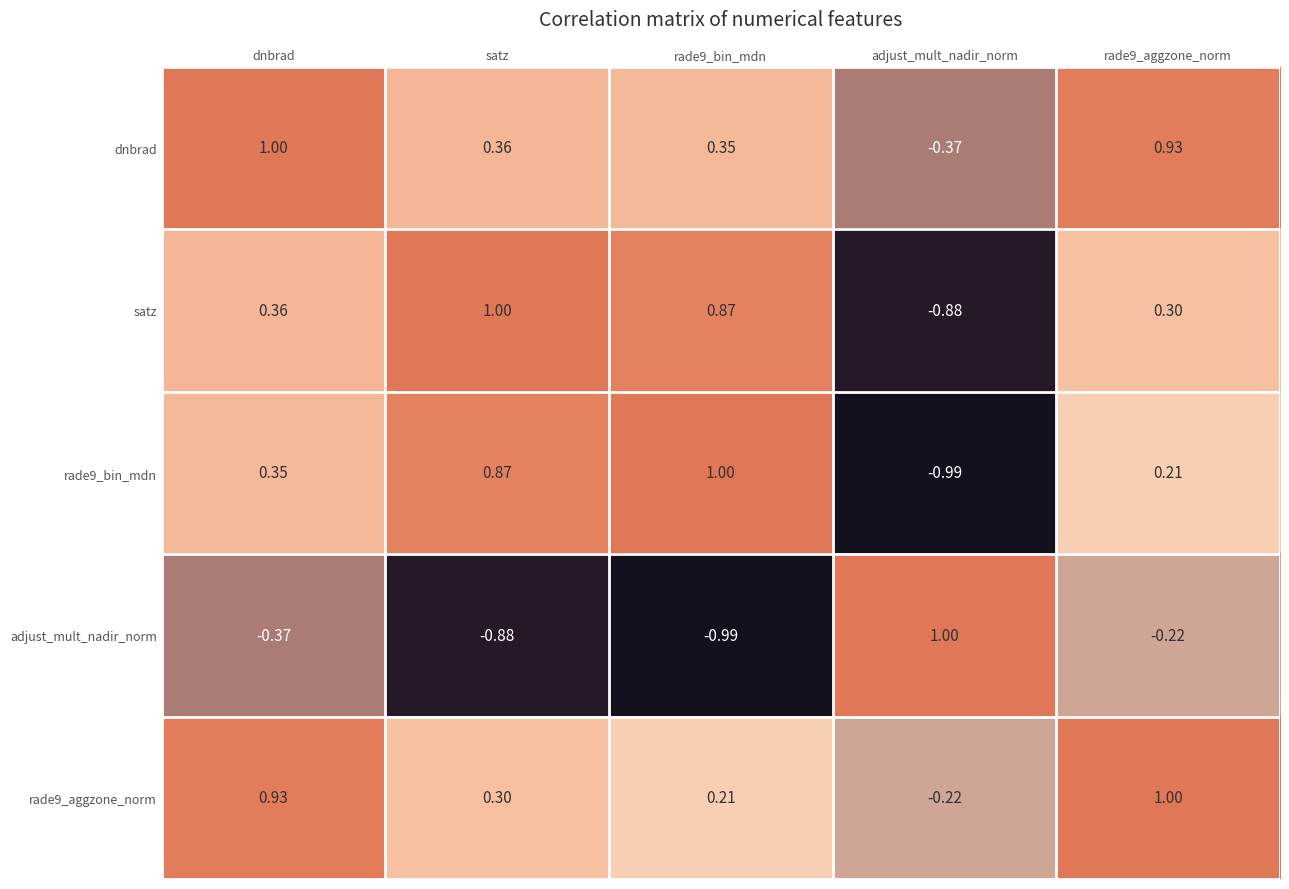

At which label does satz first exceed 0?

dnbrad